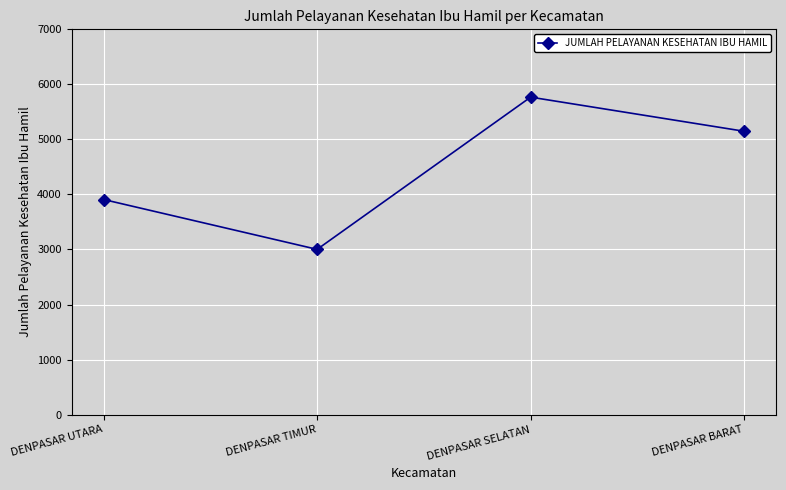

The value at DENPASAR BARAT is 5148. True or false?

True